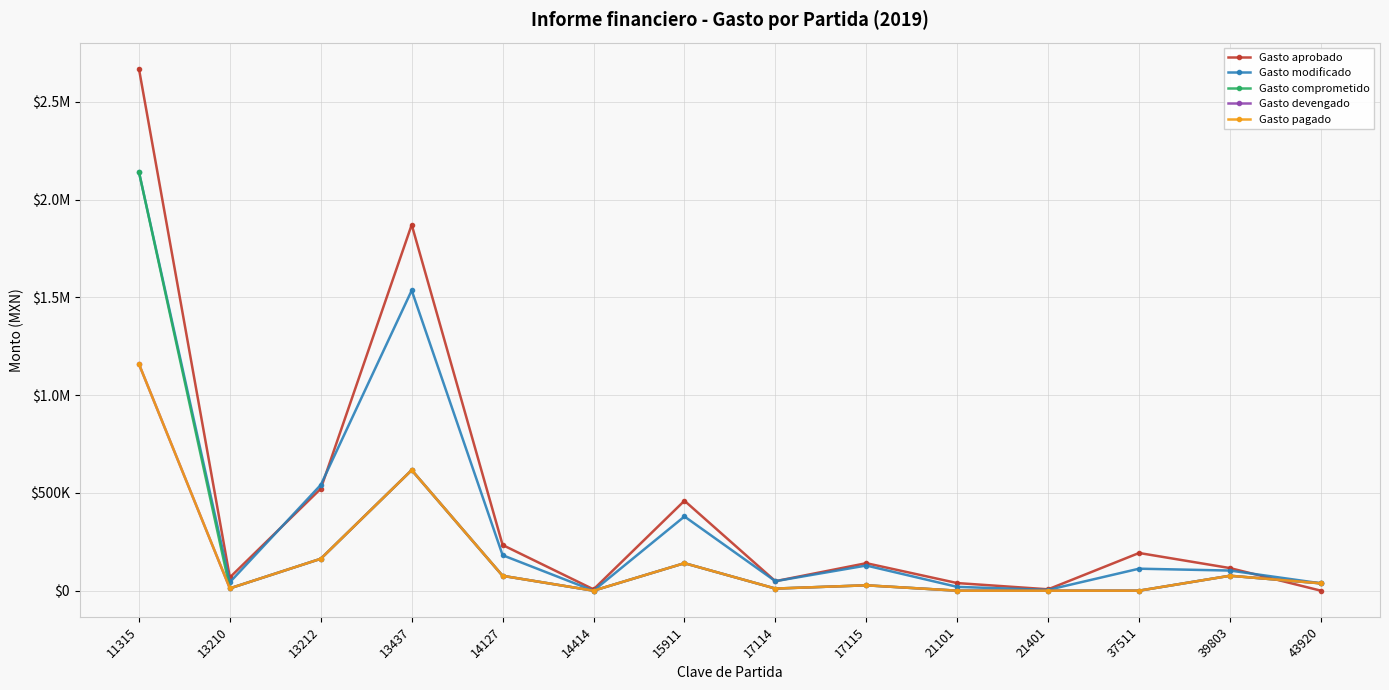

True or false: Gasto pagado and Gasto aprobado cross at least once.

True